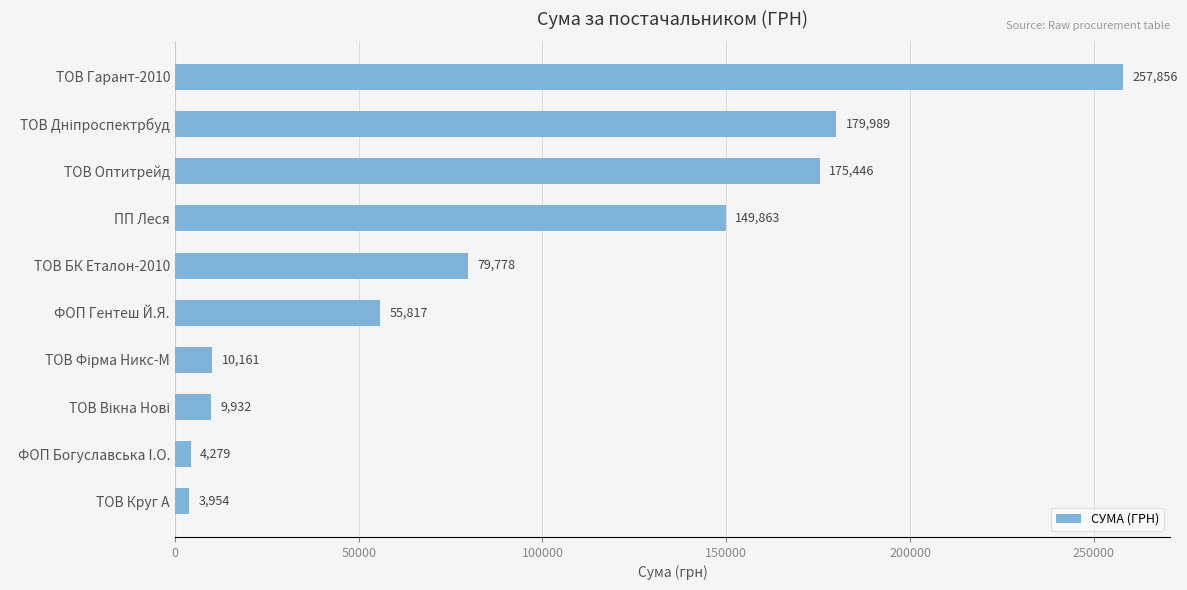

What is the approximate value at ФОП Богуславська I.О.?

4279.0